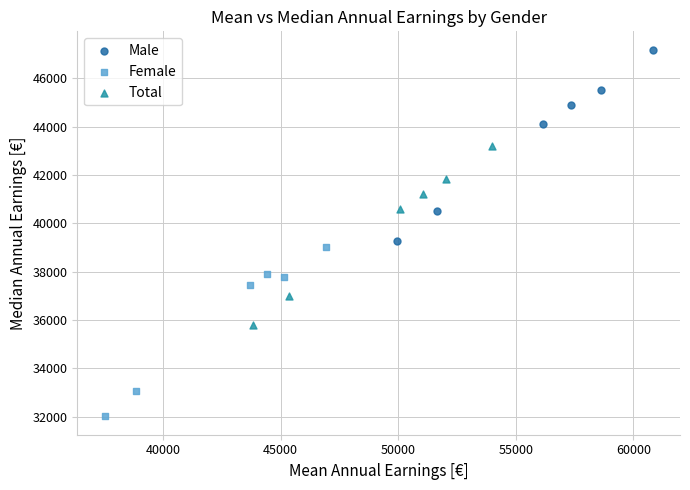

Which series has the widest spread of Y values?

Male